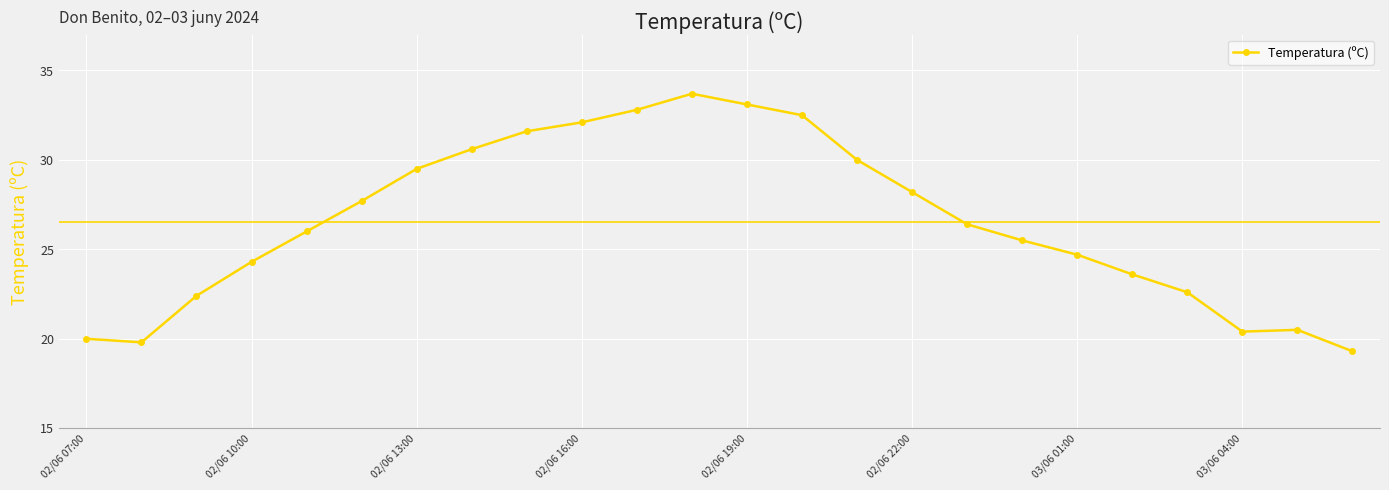

What is the difference between the maximum and minimum values?

14.4